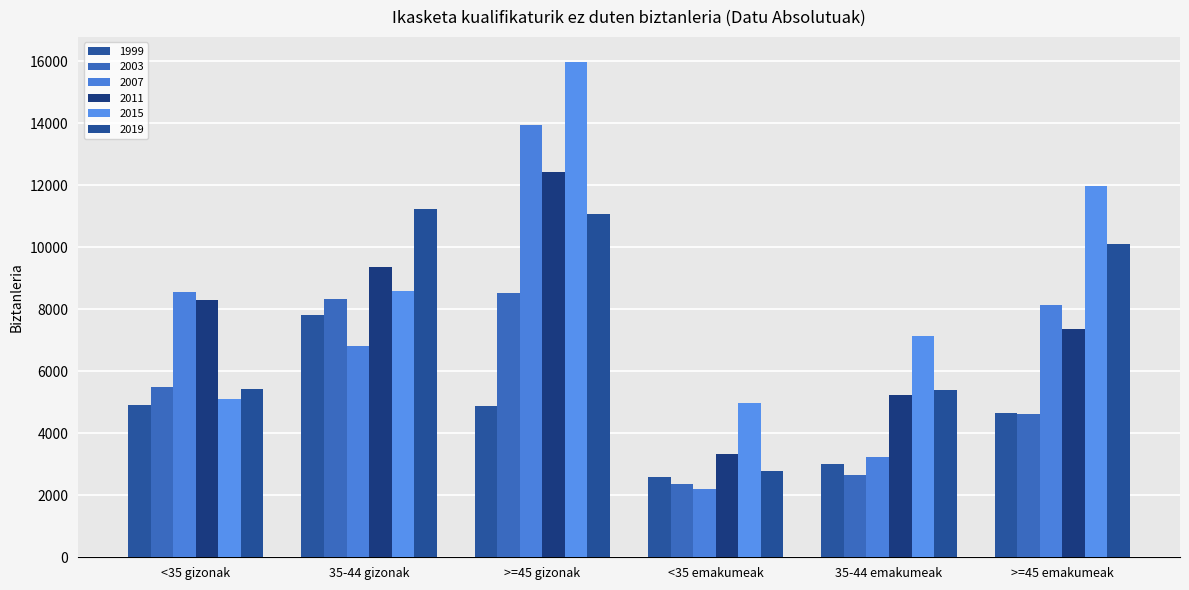

Are the bars horizontal?

No